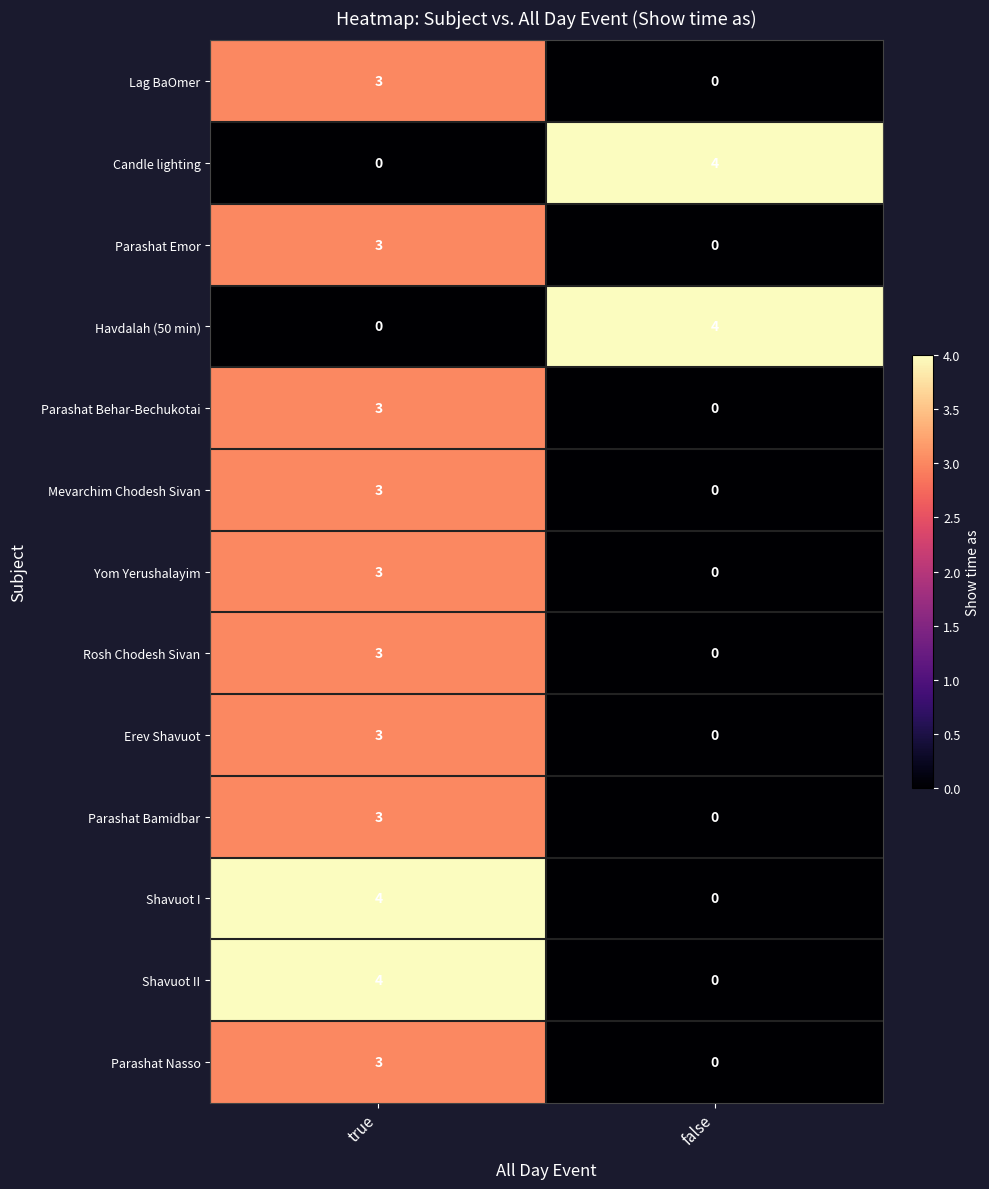

What is the sum of the Rosh Chodesh Sivan values at true and false?

3